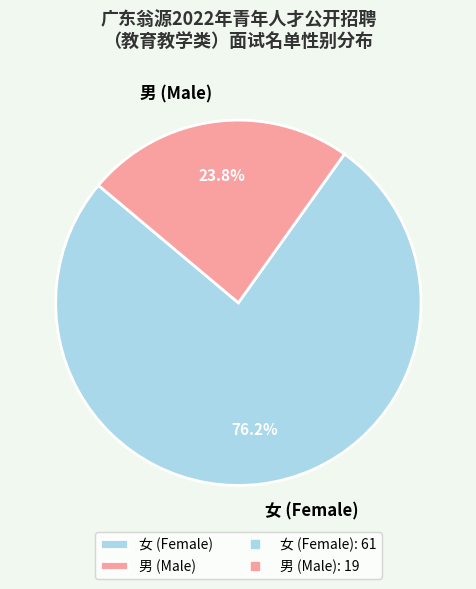

To the nearest percent, what is the combined percentage of 女 and 男?

100%